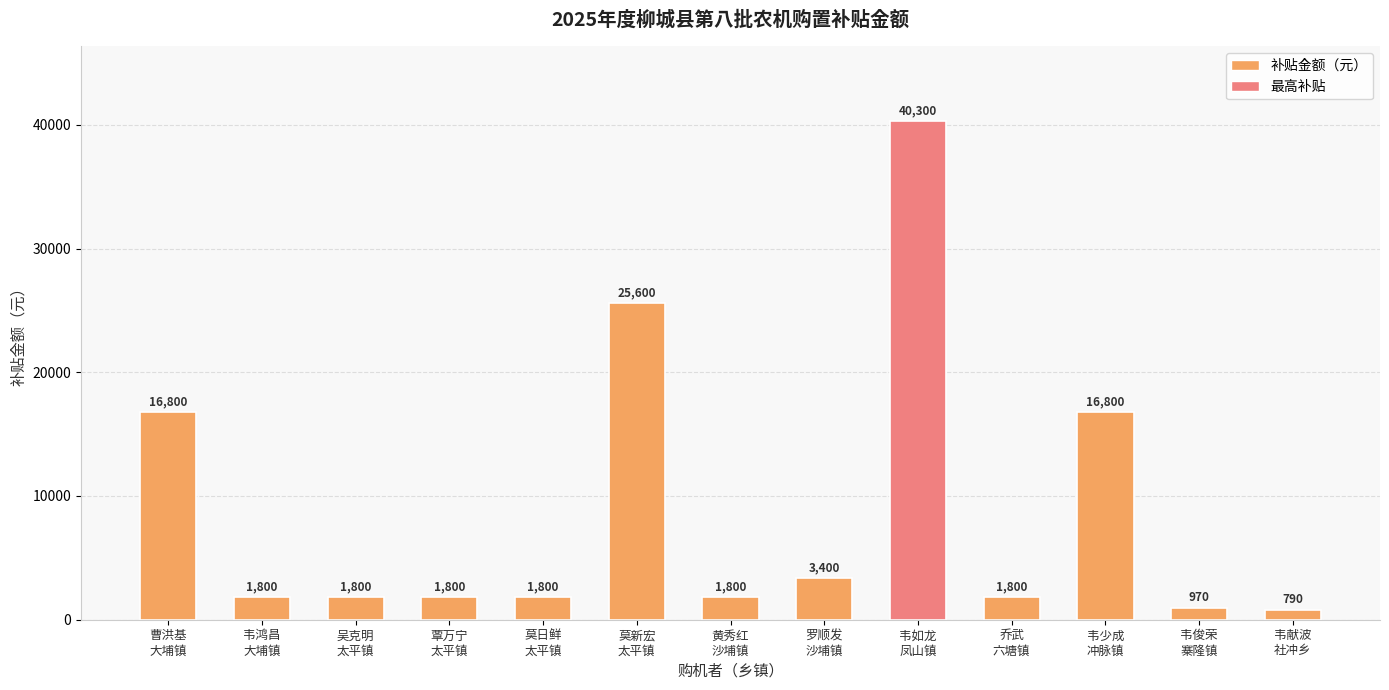

How many bars are there in total?

13